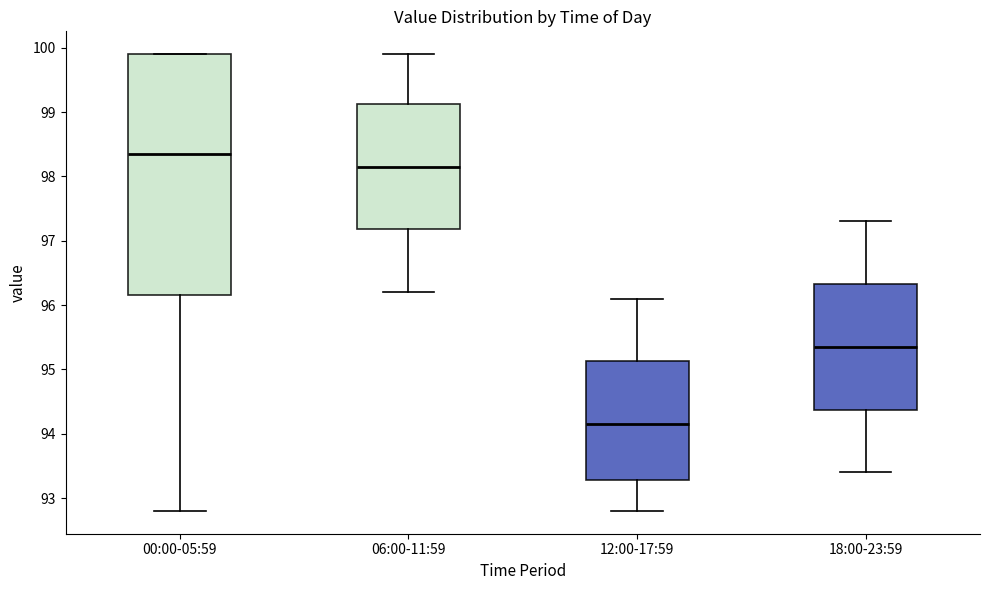

Where is the upper edge of the box for 00:00-05:59 on the y-axis? The values are not printed on the chart, so give them approximately, as read against the axis.

99.9